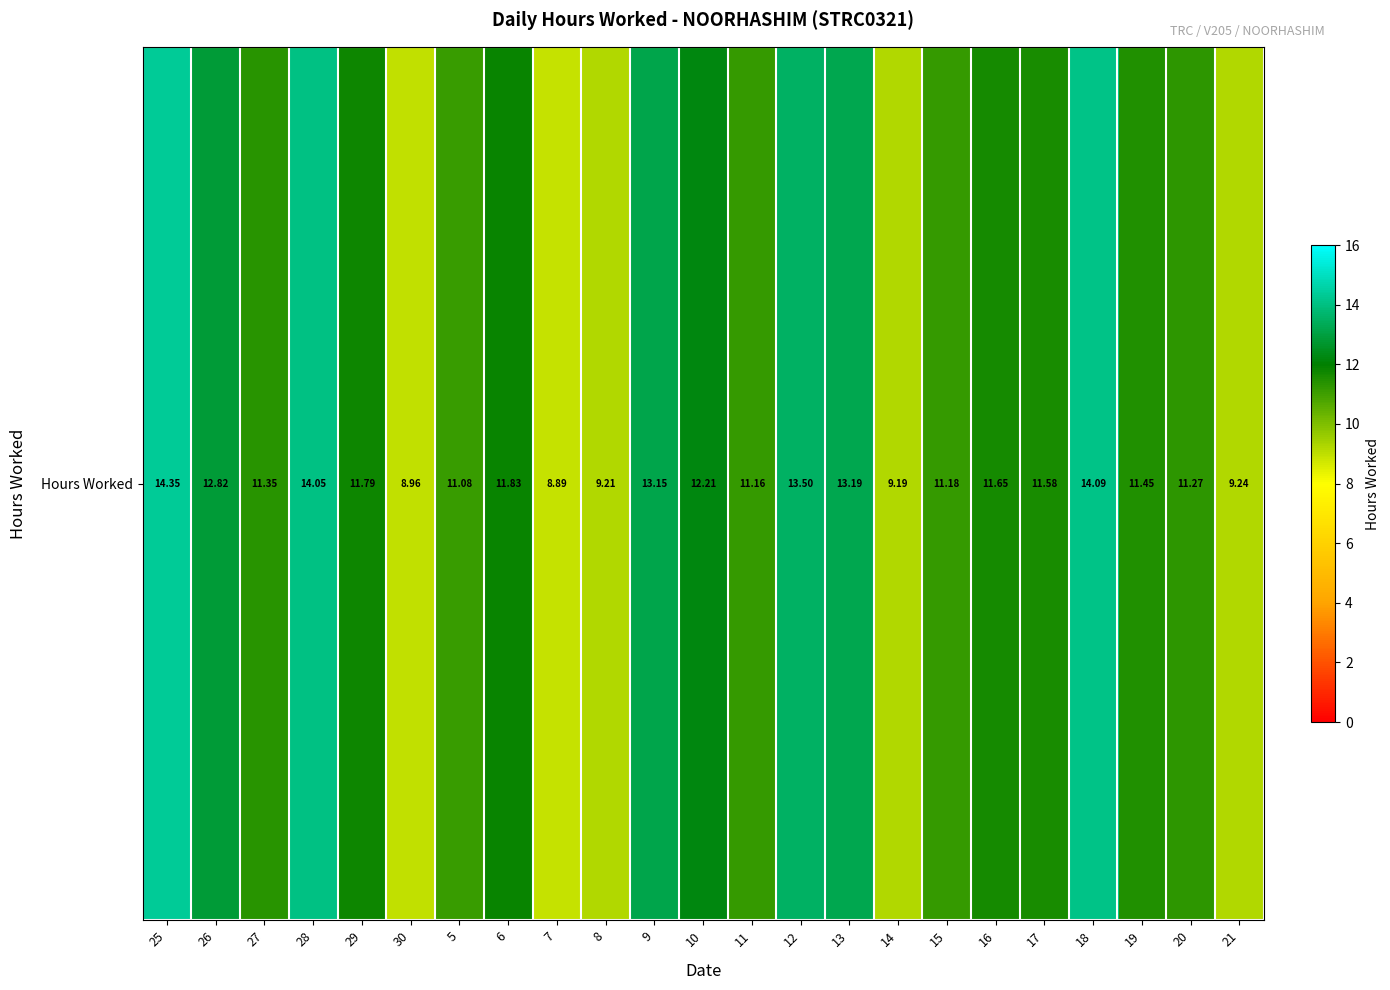

Rank the categories by value from highest to lowest.

25, 18, 28, 12, 13, 9, 26, 10, 6, 29, 16, 17, 19, 27, 20, 15, 11, 5, 21, 8, 14, 30, 7